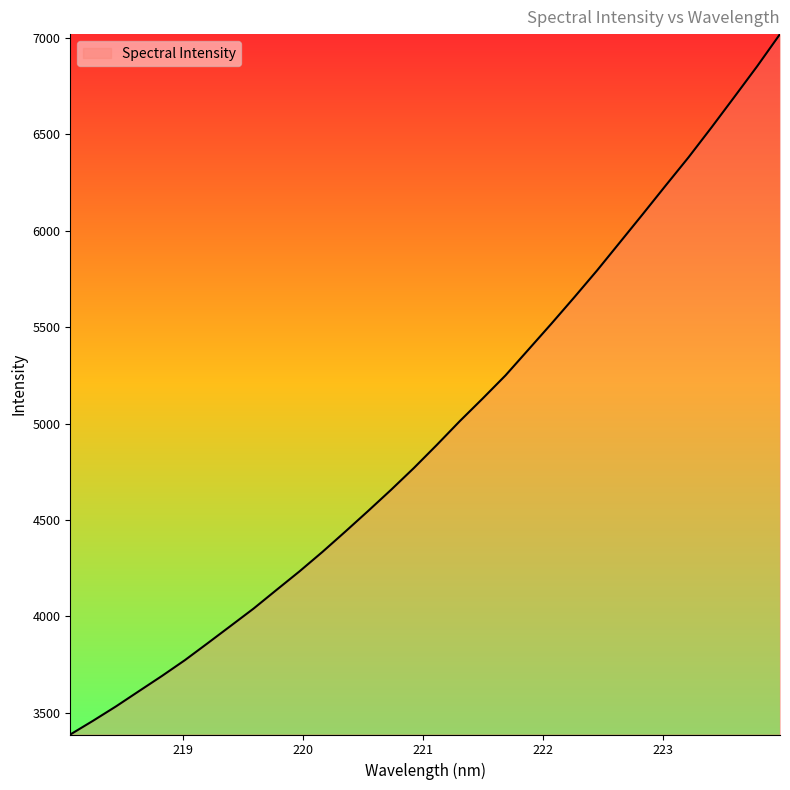

What is the maximum value shown in the chart?

7020.7